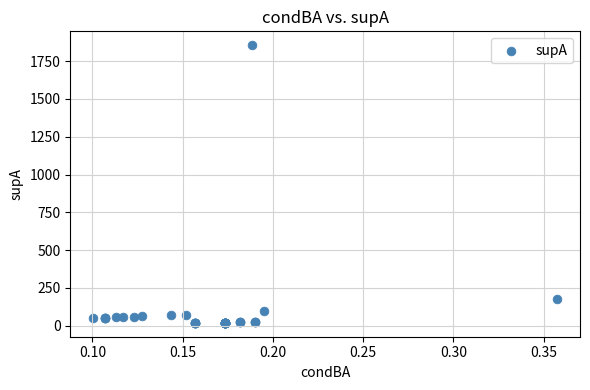

What Y value in the scatter plot is closest to 937?

174